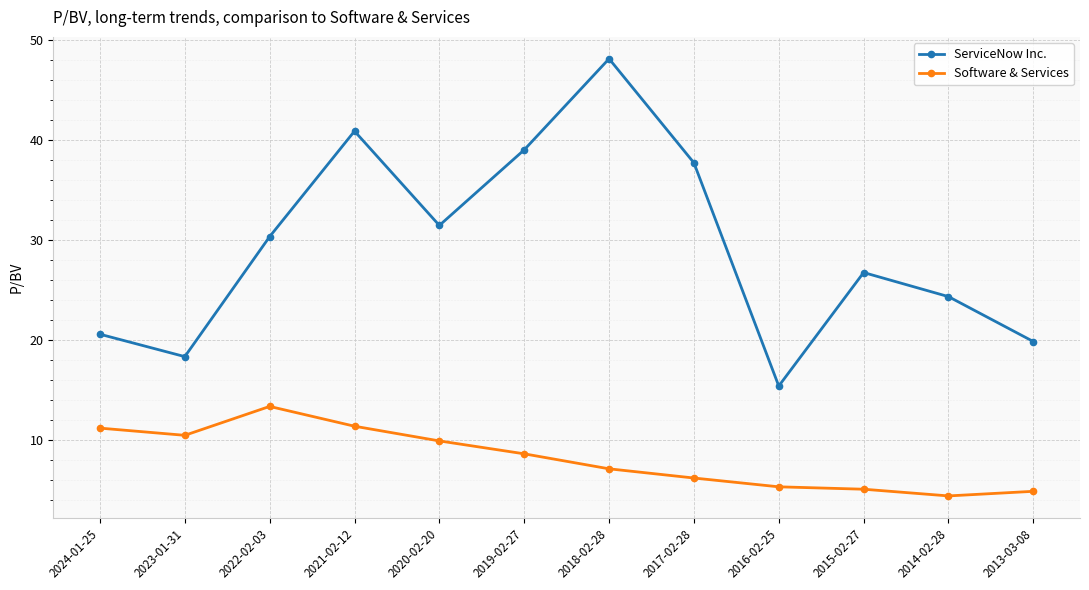

Which series has the largest total across all categories?

ServiceNow Inc.